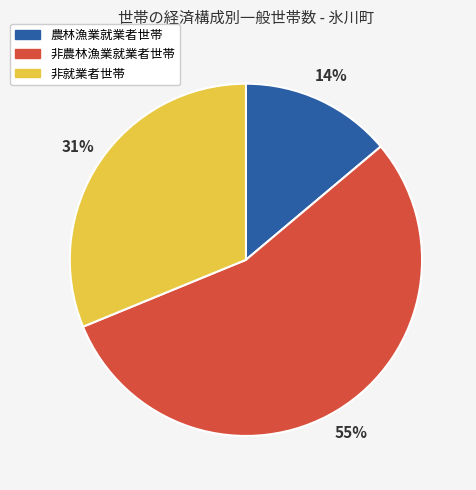

Approximately how many times larger is the value at 農林漁業就業者世帯 compared to 非農林漁業就業者世帯?

0.3